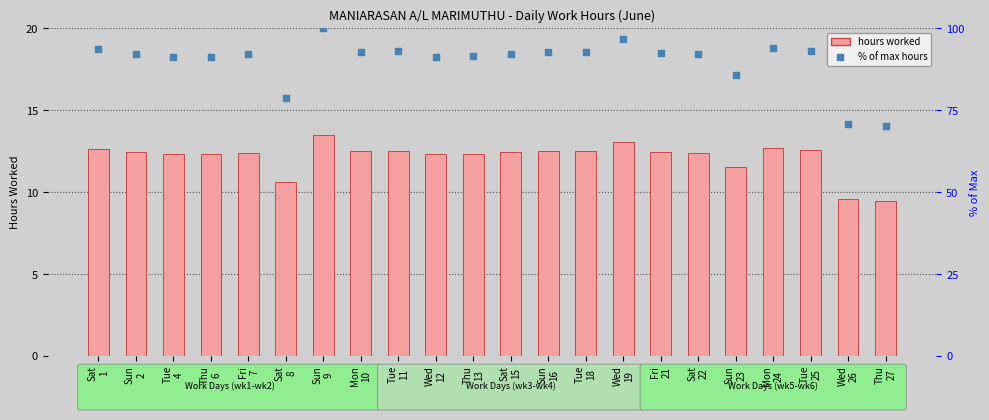

Which series reaches the maximum Y coordinate?

% of max hours